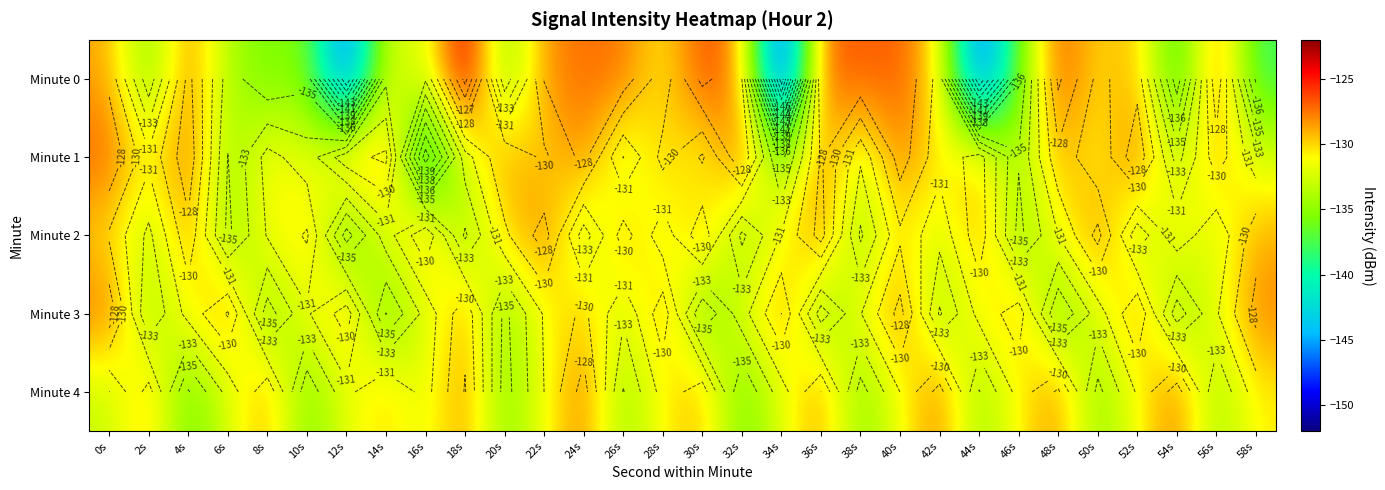

At which category does the chart reach its peak across all series?

18s